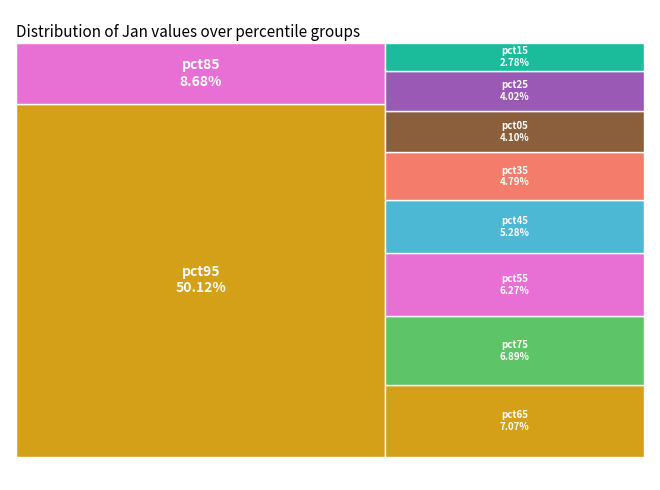

How many slices are in this pie chart?

10